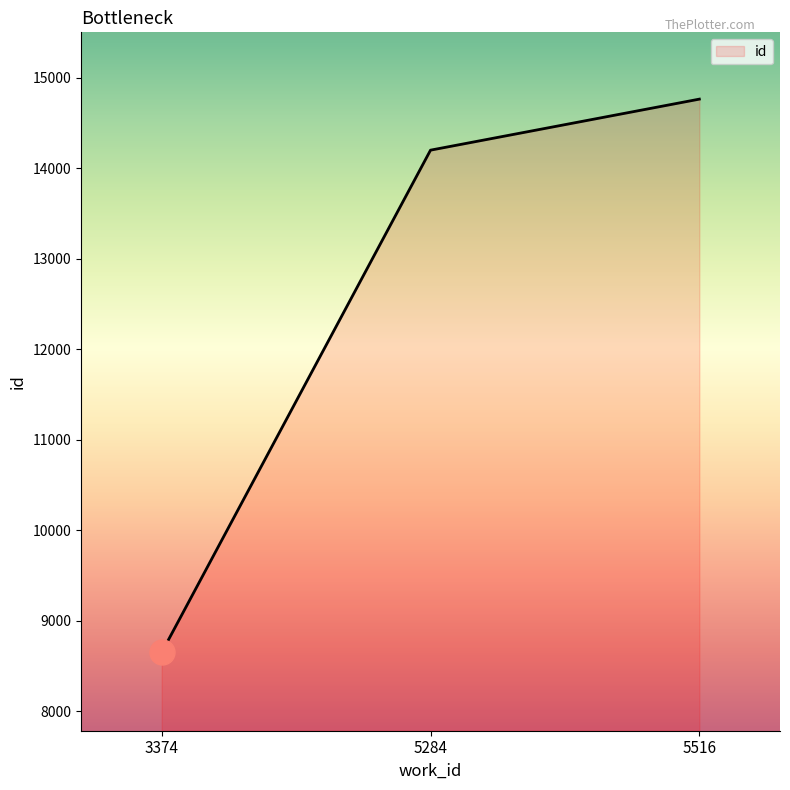

What is the difference between the values at 5284 and 5516?

564